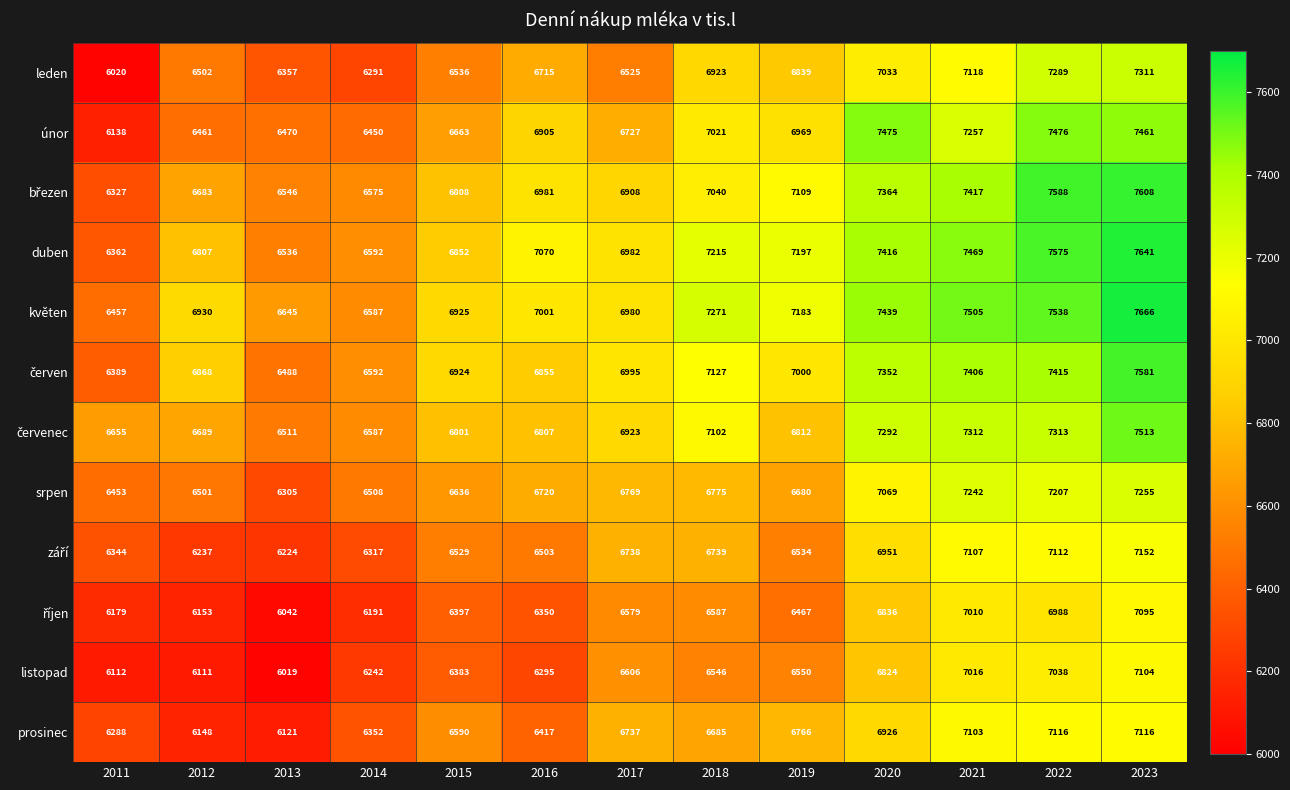

True or false: listopad has a value of 7038 at 2022.

True